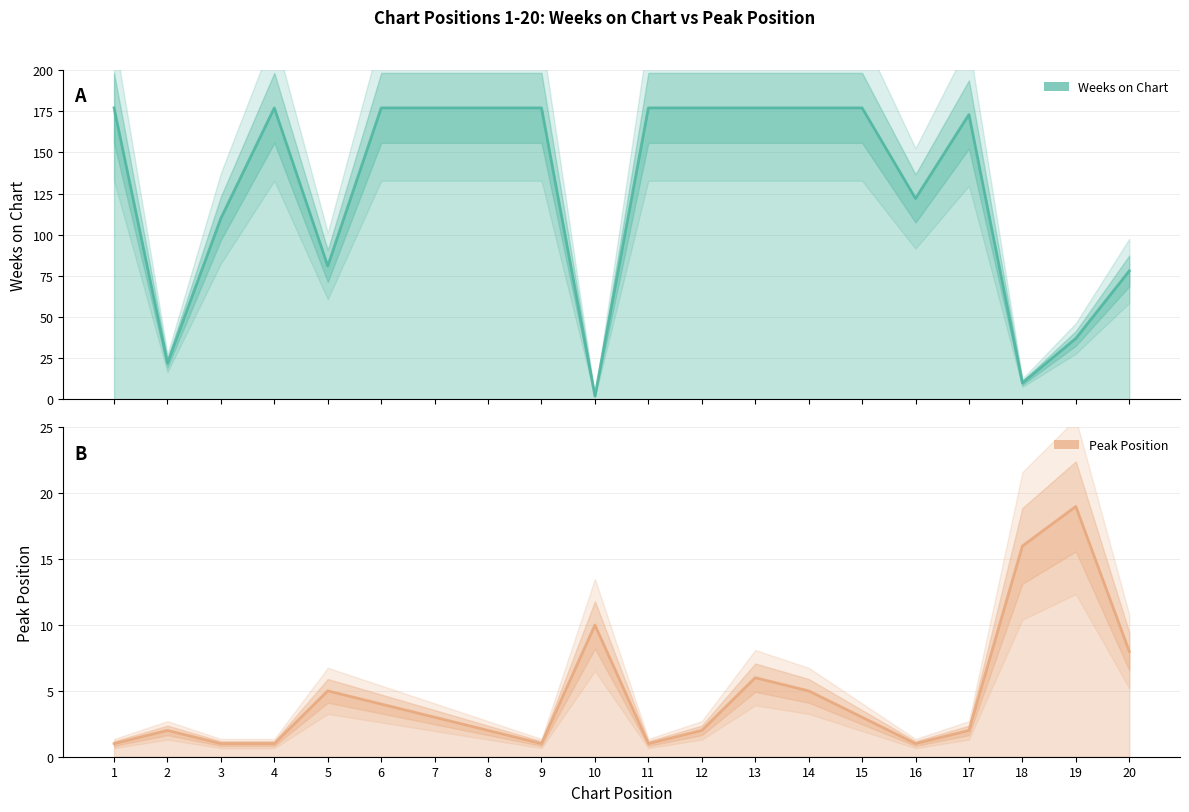

List the labels in order of Weeks on Chart value, largest first.

1, 4, 6, 7, 8, 9, 11, 12, 13, 14, 15, 17, 16, 3, 5, 20, 19, 2, 18, 10